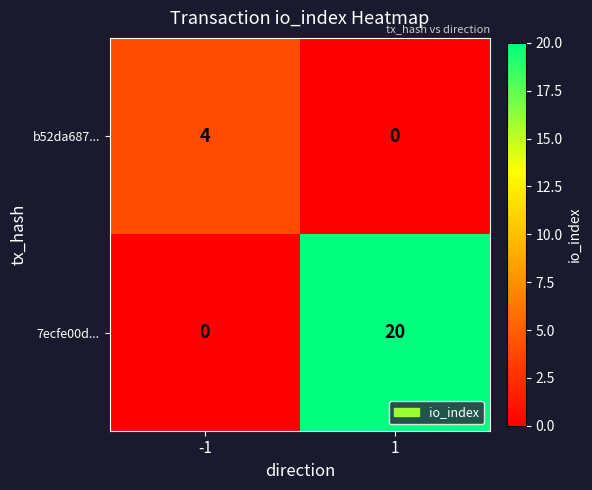

What is the greatest value displayed?

20